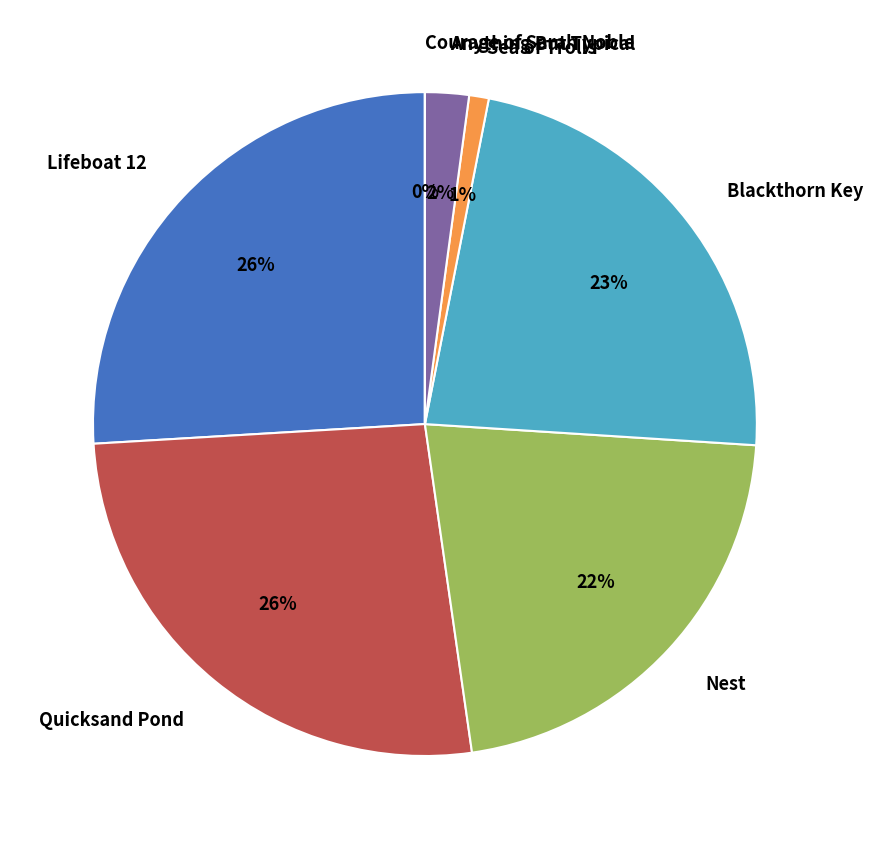

Combined, do Sea of Trolls and Nest account for over 50%?

No